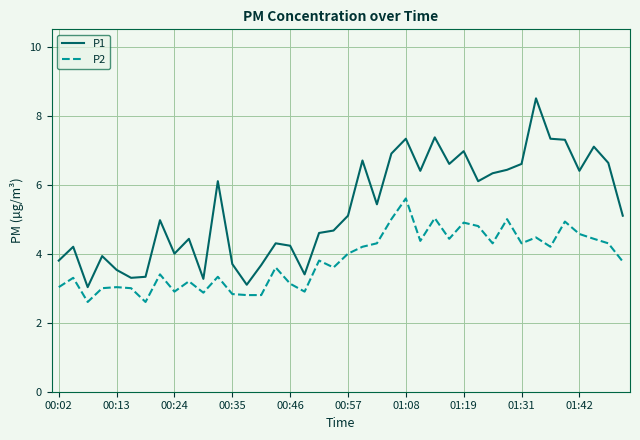

What is the difference between the maximum and minimum values in the P2 series?

3.0